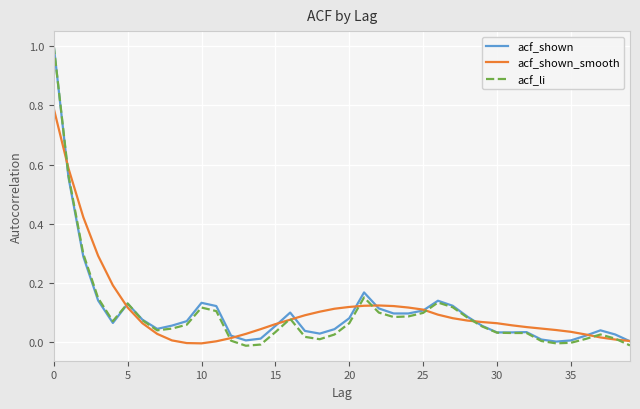

What is the maximum value shown in the chart?

1.0